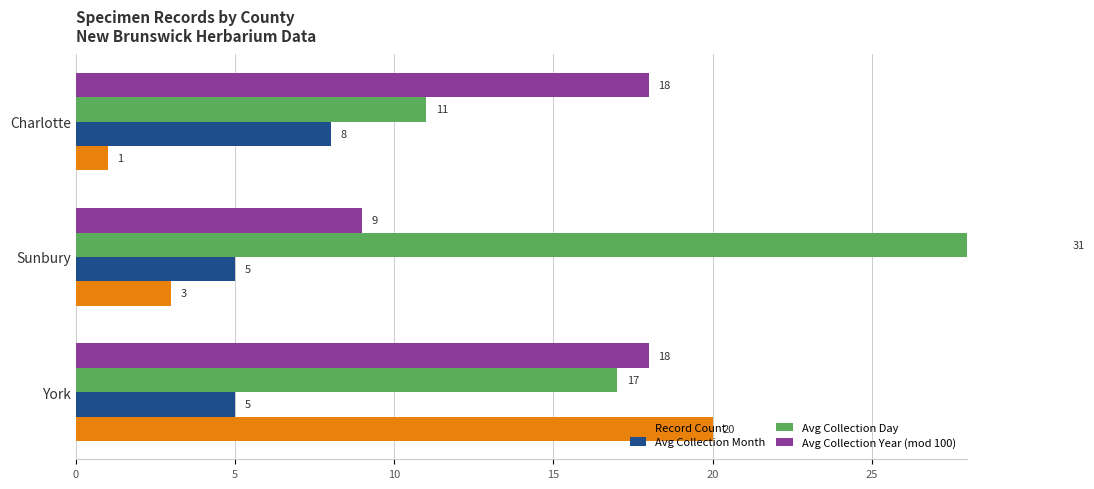

Which has a higher value, Sunbury or Charlotte?

Sunbury